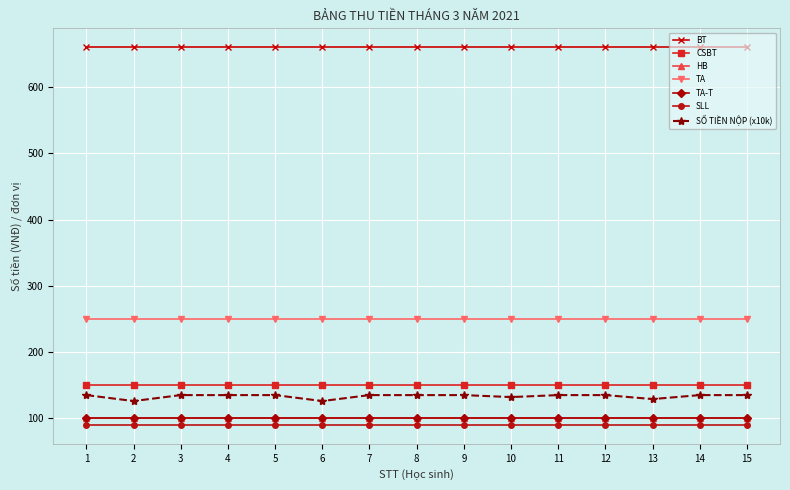

True or false: TA-T and BT cross at least once.

False